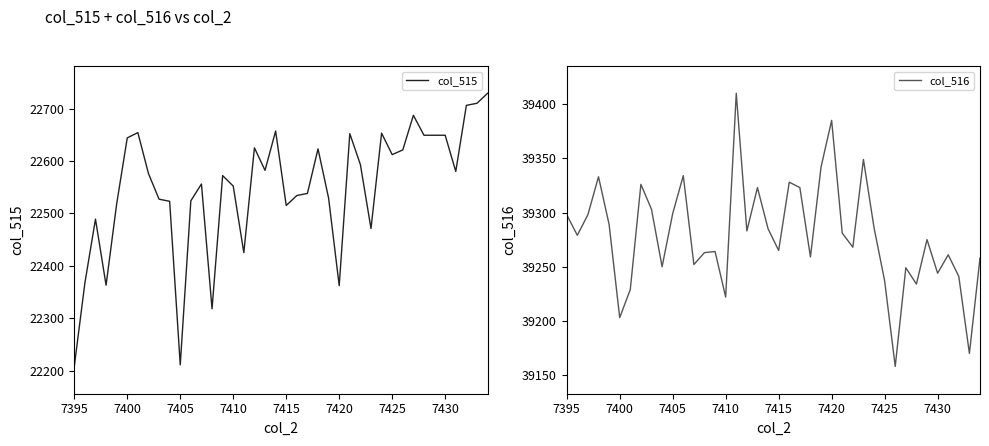

True or false: col_516 and col_515 cross at least once.

False